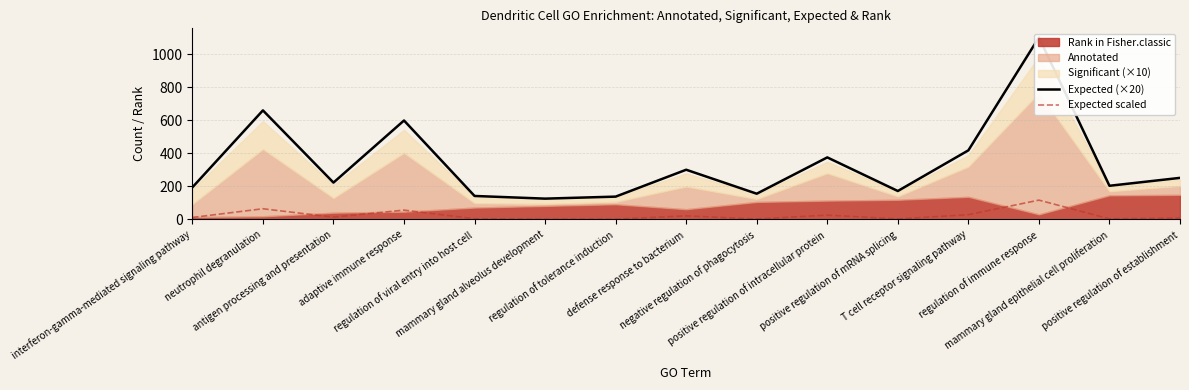

Where does the Expected scaled series first go above 12?

interferon-gamma-mediated signaling pathway